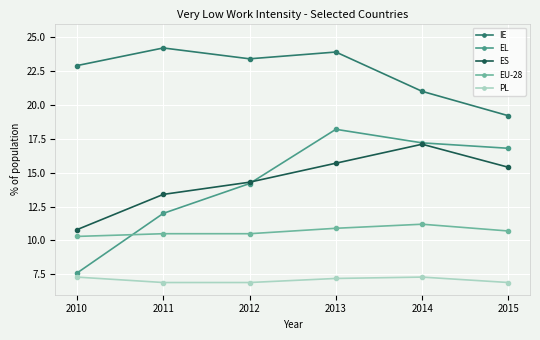

What is the difference between the maximum and minimum values in the ES series?

6.3